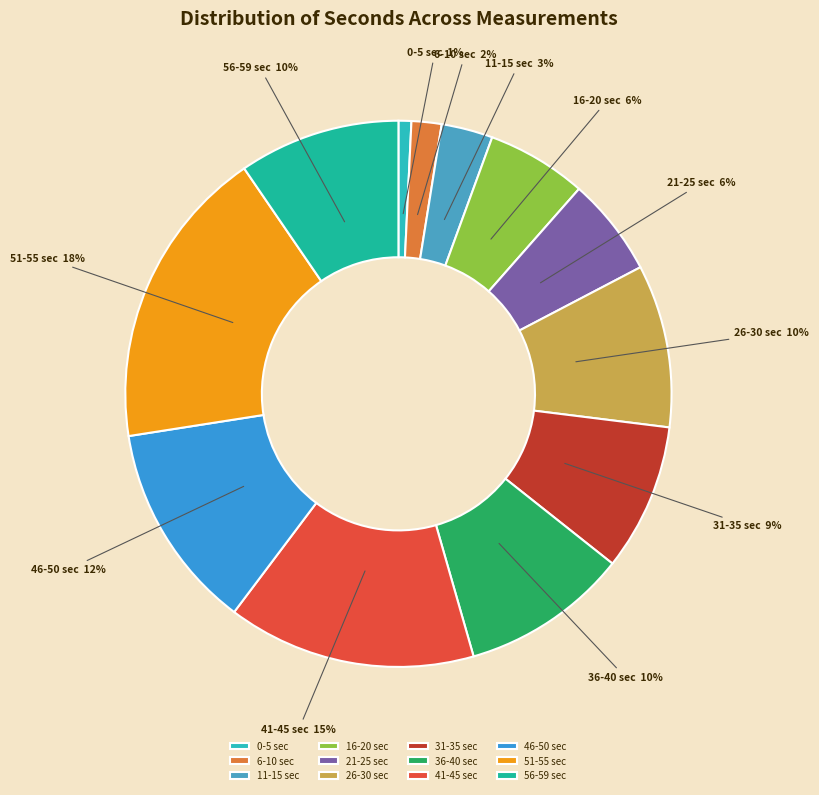

Count the number of slices in the pie.

12